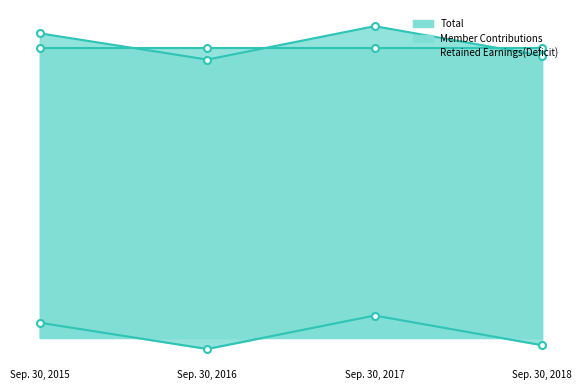

True or false: Retained Earnings(Deficit) and Total cross at least once.

False